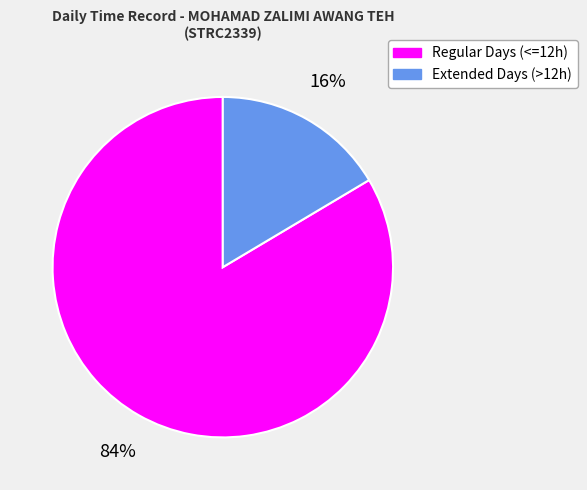

What percentage is the Regular Days (<=12h) slice, to the nearest percent?

84%